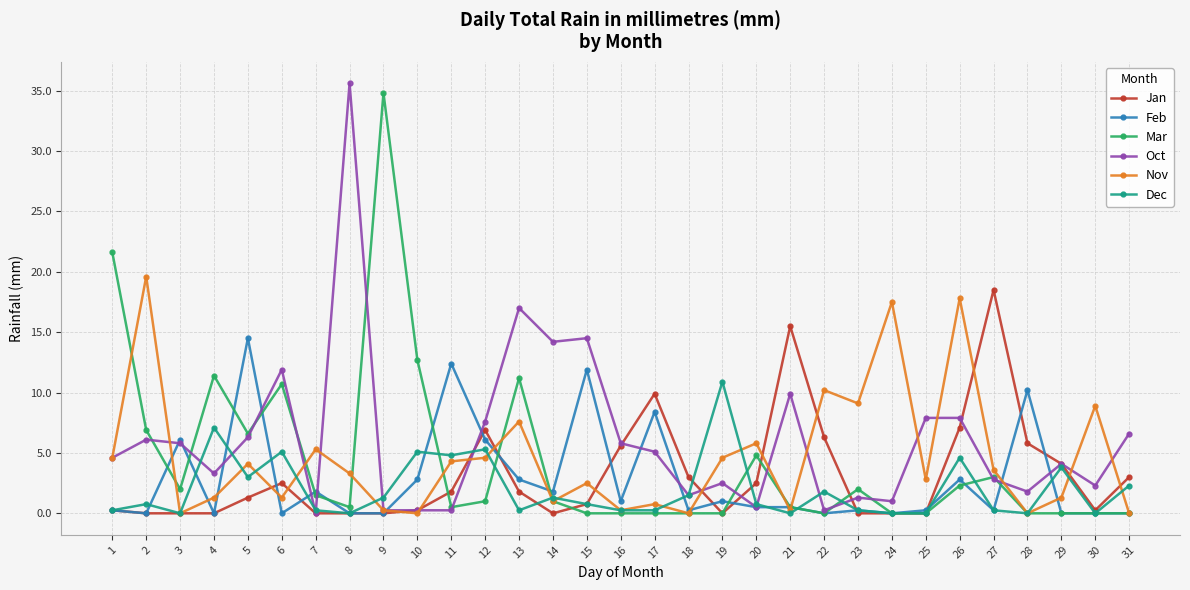

What is the difference between the Nov values at 18 and 24?

17.5